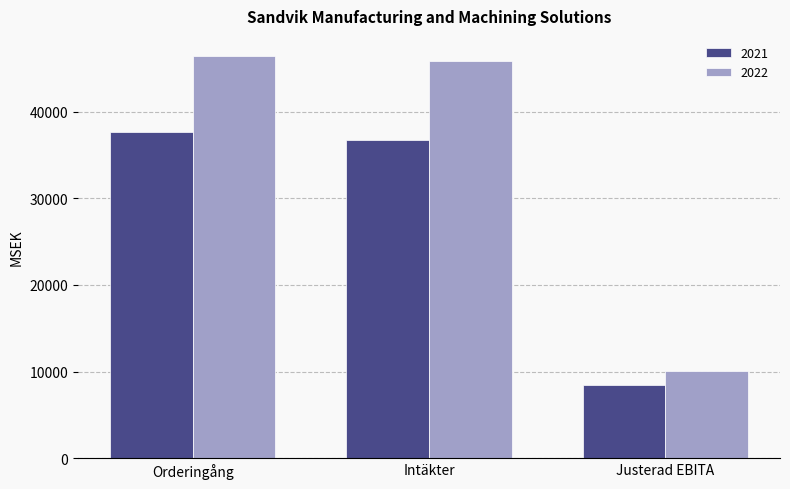

Which series changed the most between Orderingång and Justerad EBITA?

2022